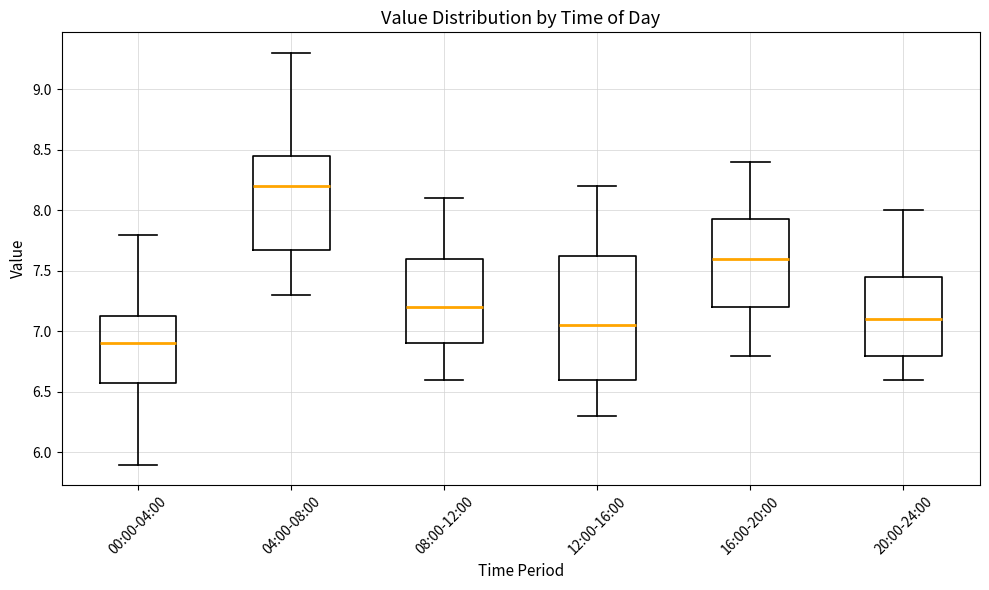

Reading left to right, transcribe this box plot: for each box, give where its median line is, the range the box spans, and where its two whiskers end, as read against the y-axis. The values are not printed on the chart, so give them approximately, as read against the axis.

00:00-04:00: median 6.90, box 6.60 to 7.15, whiskers 5.90 to 7.80
04:00-08:00: median 8.20, box 7.70 to 8.45, whiskers 7.30 to 9.30
08:00-12:00: median 7.20, box 6.90 to 7.60, whiskers 6.60 to 8.10
12:00-16:00: median 7.05, box 6.60 to 7.65, whiskers 6.30 to 8.20
16:00-20:00: median 7.60, box 7.20 to 7.95, whiskers 6.80 to 8.40
20:00-24:00: median 7.10, box 6.80 to 7.45, whiskers 6.60 to 8.00